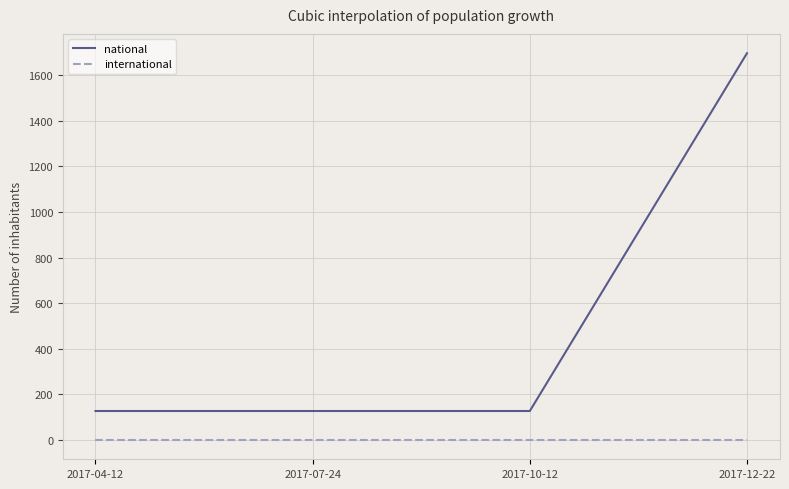

True or false: national has a value of 54 at 2017-04-12.

False